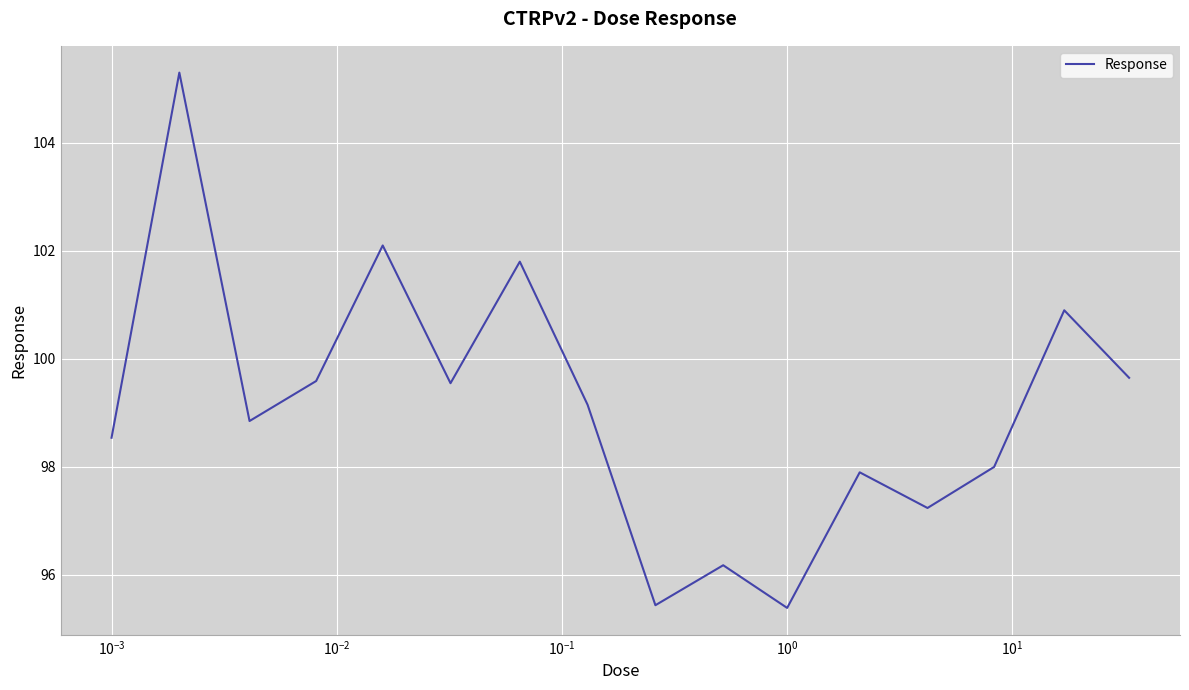

What is the smallest value displayed?

95.4